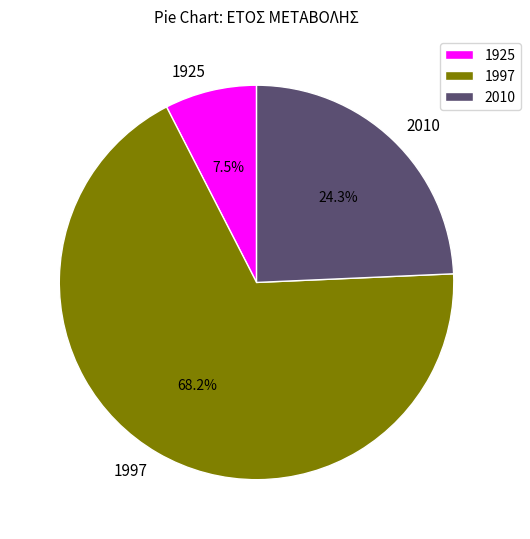

Does any single category account for the majority?

Yes